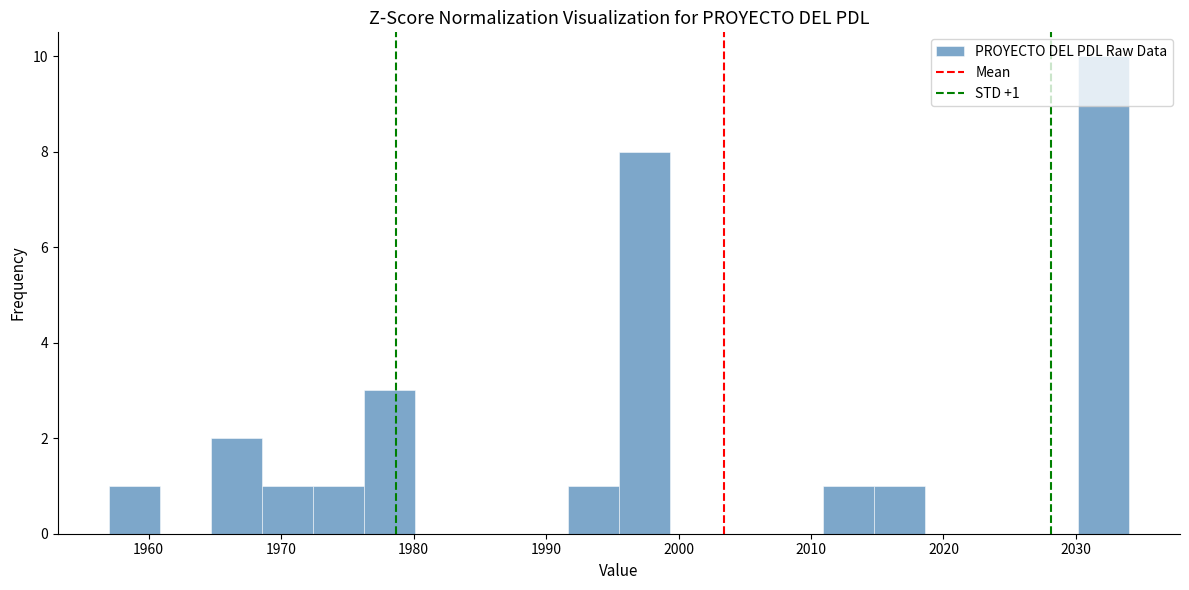

Around what value on the x-axis is the tallest bar? Give the approximate position of its centre, as read against the axis.

2032